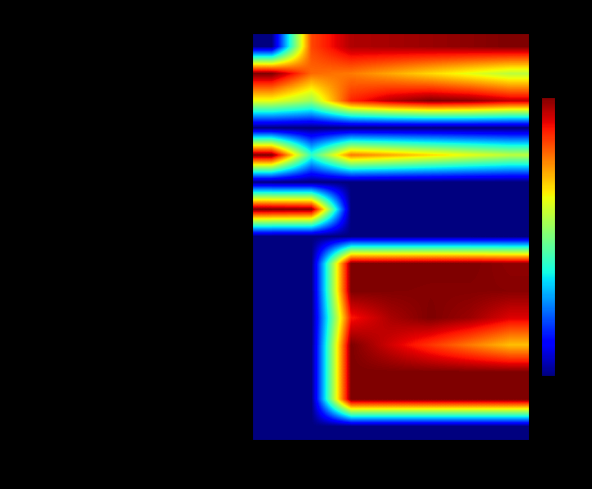

What is the maximum value shown in the chart?

1.0